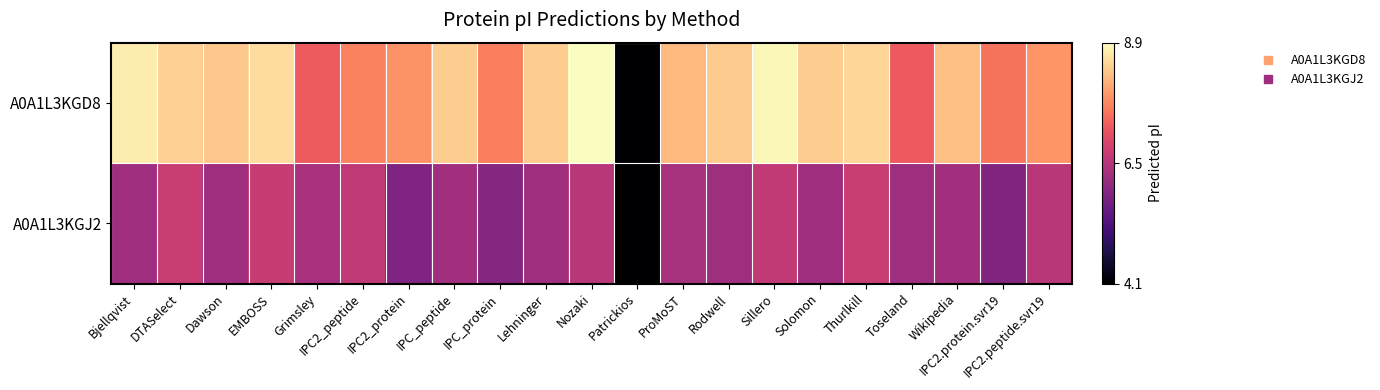

List the series in order of their overall mean, lowest first.

A0A1L3KGJ2, A0A1L3KGD8